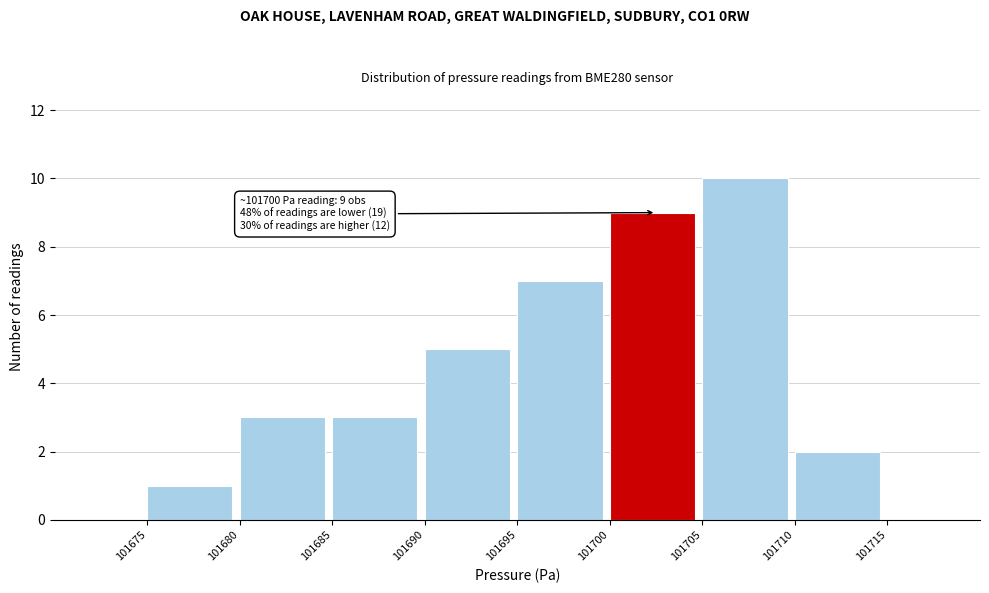

Over which range of the x-axis is the bar tallest?

101705 to 101710